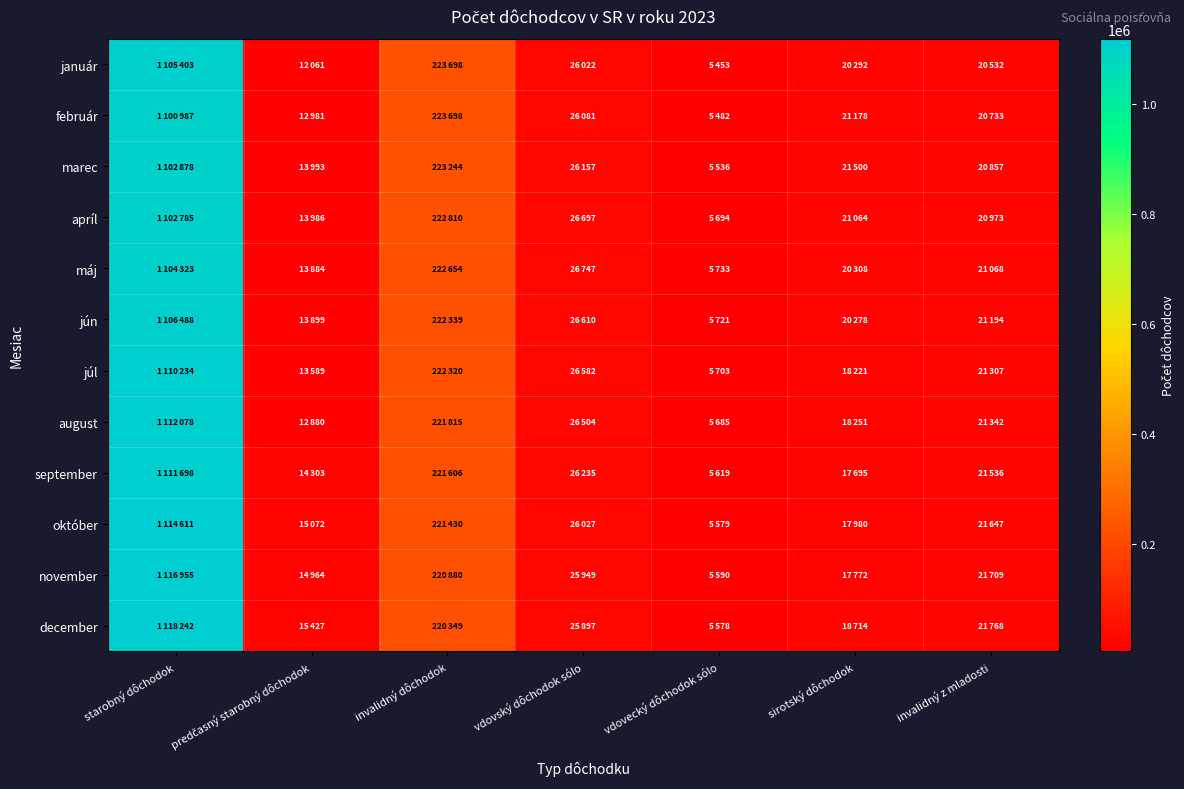

Which series has the largest total across all categories?

december